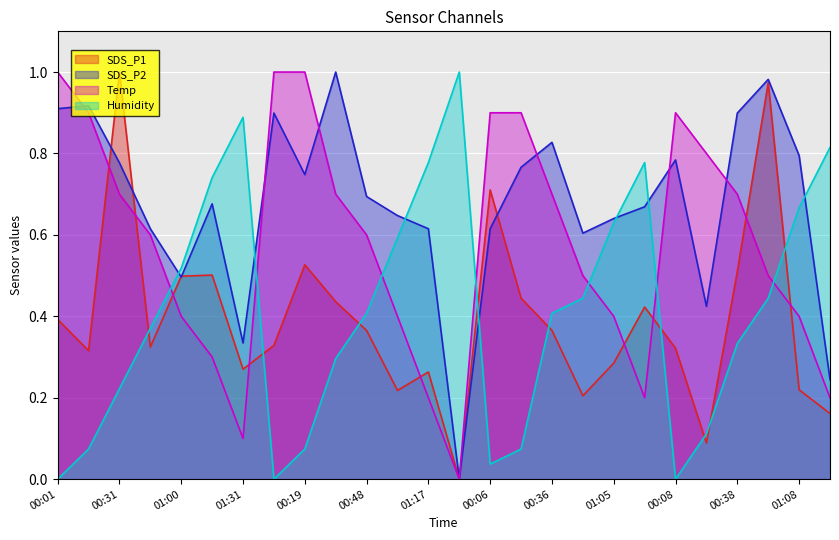

How many intersections are there between SDS_P2 and SDS_P1?

5